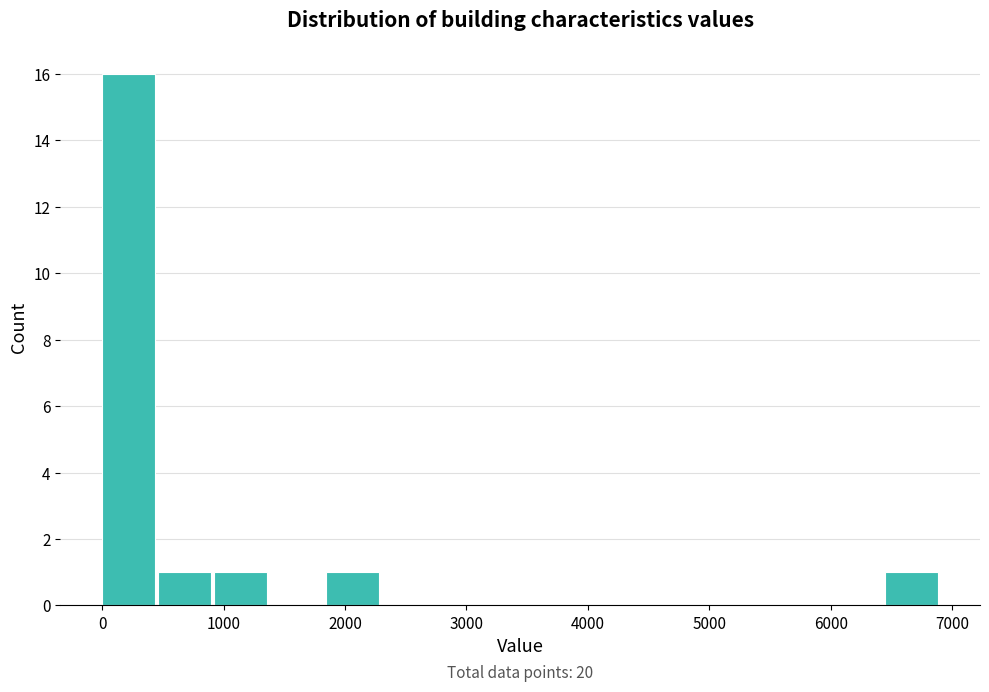

Which range on the x-axis has the tallest bar?

0 to 500